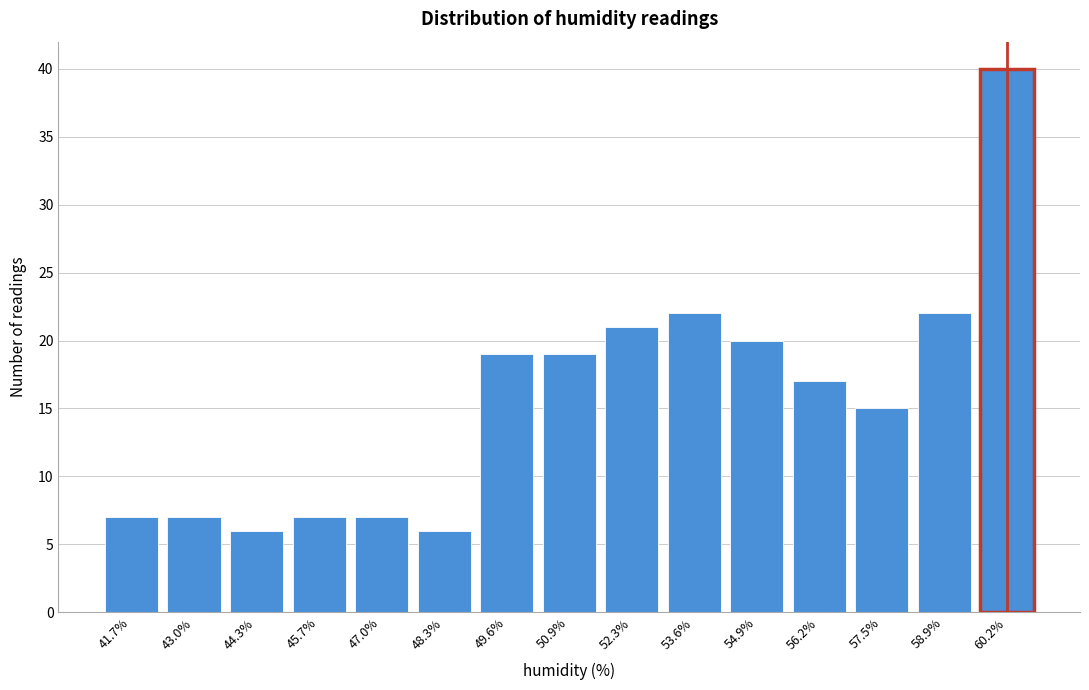

Reading left to right, list all the values displayed in this chart.

41.7%=7	43.0%=7	44.3%=6	45.7%=7	47.0%=7	48.3%=6	49.6%=19	50.9%=19	52.3%=21	53.6%=22	54.9%=20	56.2%=17	57.5%=15	58.9%=22	60.2%=40